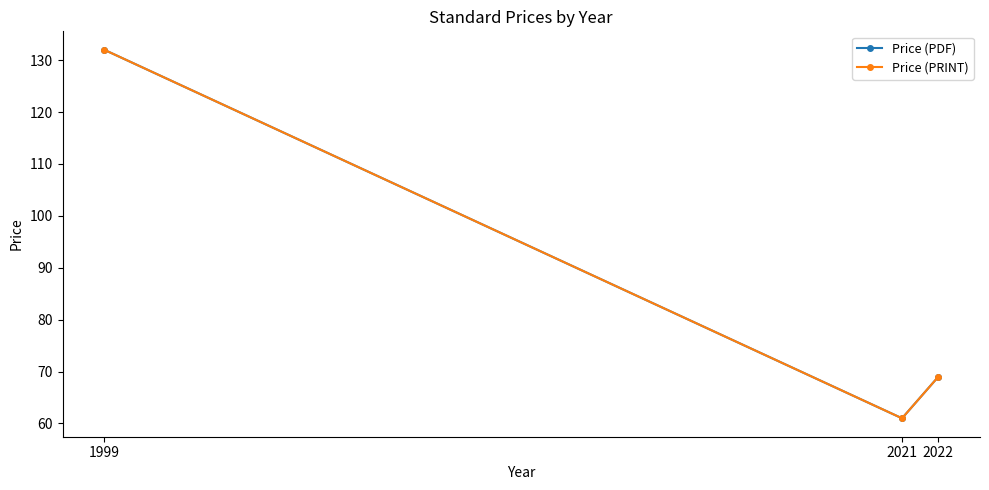

The value of Price (PRINT) at 2022 is 69. True or false?

True